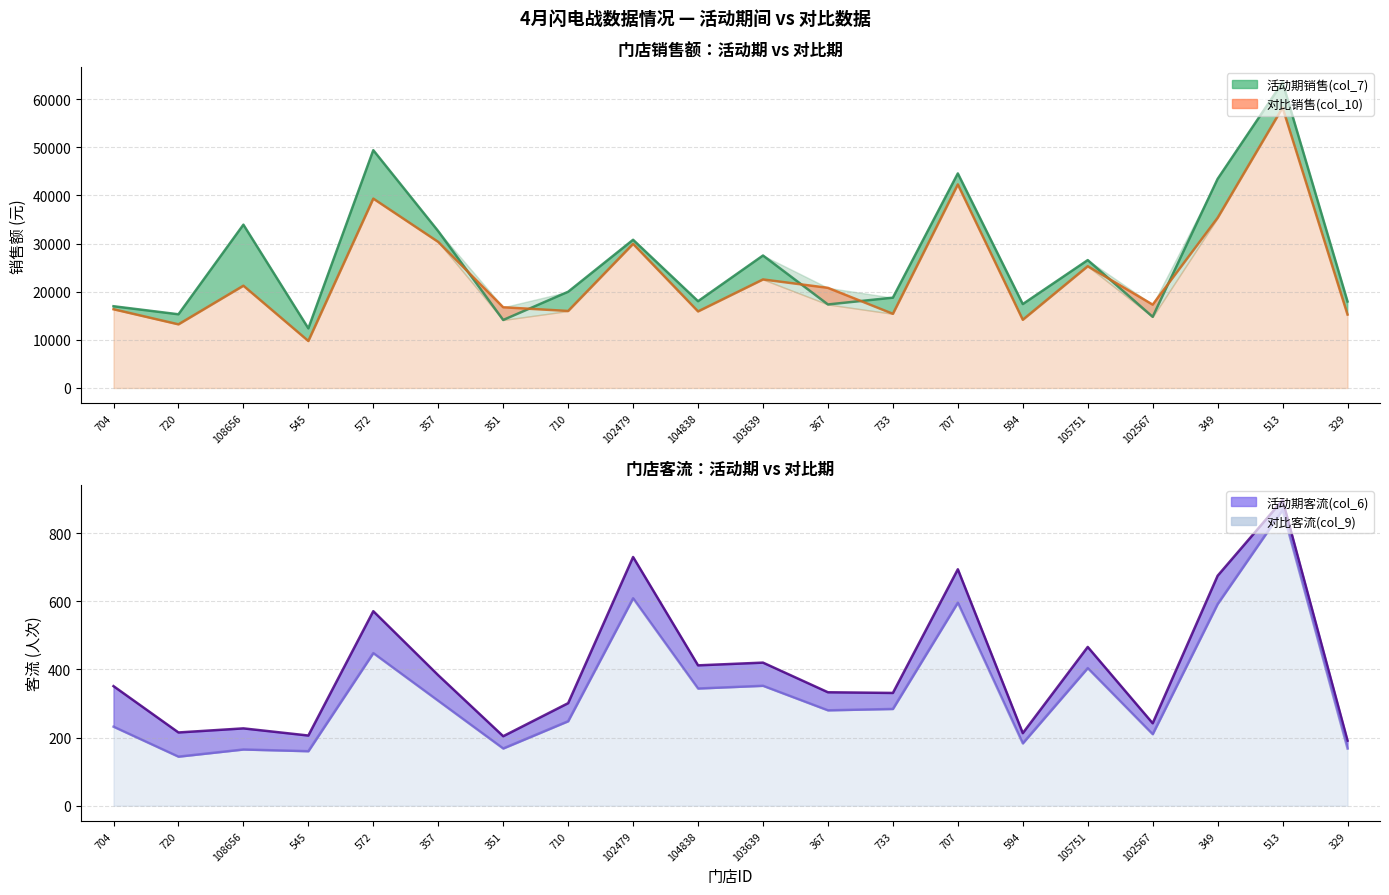

Between 367 and 594, which is larger?

594